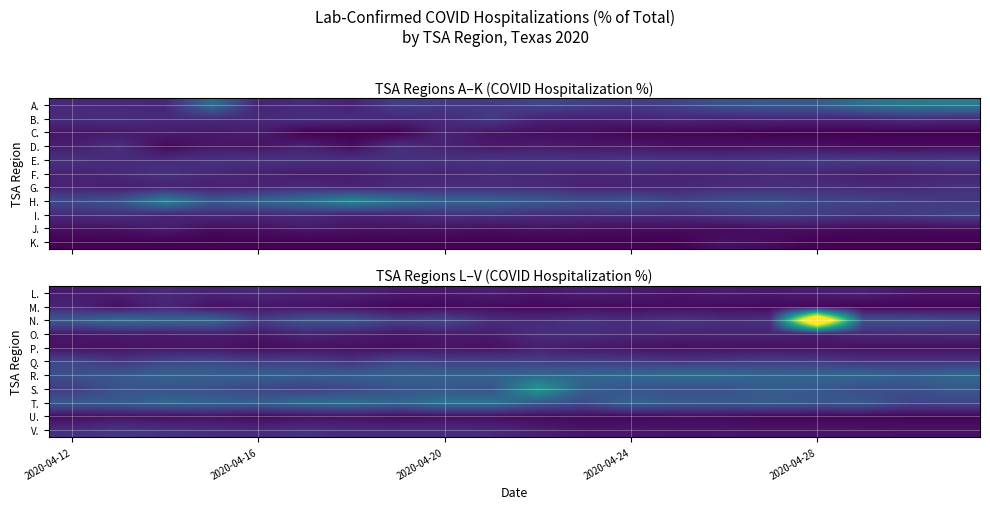

Reading left to right, list all the values displayed in this chart.

L.: 0.0	0.0	0.0	0.0	0.0	0.0	0.0	0.0	0.0	0.0	0.0	0.0	0.0	0.0	0.0	0.0	0.0	0.0	0.0	0.0
M.: 0.0	0.0	0.0	0.0	0.0	0.0	0.0	0.0	0.0	0.0	0.0	0.0	0.0	0.0	0.0	0.0	0.0	0.0	0.0	0.0
N.: 0.1	0.1	0.1	0.1	0.1	0.1	0.1	0.1	0.1	0.0	0.0	0.1	0.0	0.1	0.0	0.1	0.5	0.1	0.1	0.1
O.: 0.0	0.0	0.0	0.0	0.0	0.0	0.0	0.0	0.0	0.0	0.0	0.0	0.0	0.0	0.0	0.0	0.0	0.0	0.0	0.0
P.: 0.0	0.0	0.0	0.0	0.0	0.0	0.0	0.0	0.0	0.0	0.0	0.0	0.0	0.0	0.0	0.0	0.0	0.0	0.0	0.0
Q.: 0.1	0.1	0.1	0.1	0.1	0.1	0.1	0.1	0.1	0.1	0.1	0.1	0.1	0.1	0.1	0.1	0.1	0.1	0.1	0.1
R.: 0.1	0.1	0.1	0.1	0.1	0.1	0.1	0.1	0.1	0.1	0.1	0.1	0.1	0.1	0.1	0.1	0.1	0.1	0.1	0.1
S.: 0.1	0.1	0.1	0.1	0.1	0.1	0.1	0.1	0.1	0.1	0.2	0.1	0.1	0.1	0.1	0.1	0.1	0.1	0.1	0.1
T.: 0.1	0.1	0.1	0.1	0.1	0.1	0.1	0.1	0.1	0.1	0.1	0.1	0.1	0.1	0.1	0.1	0.1	0.1	0.1	0.1
U.: 0.0	0.0	0.0	0.0	0.0	0.0	0.0	0.0	0.0	0.0	0.0	0.0	0.0	0.0	0.0	0.0	0.0	0.0	0.0	0.0
V.: 0.0	0.1	0.1	0.0	0.0	0.1	0.0	0.0	0.0	0.0	0.0	0.0	0.0	0.0	0.0	0.0	0.0	0.0	0.0	0.0